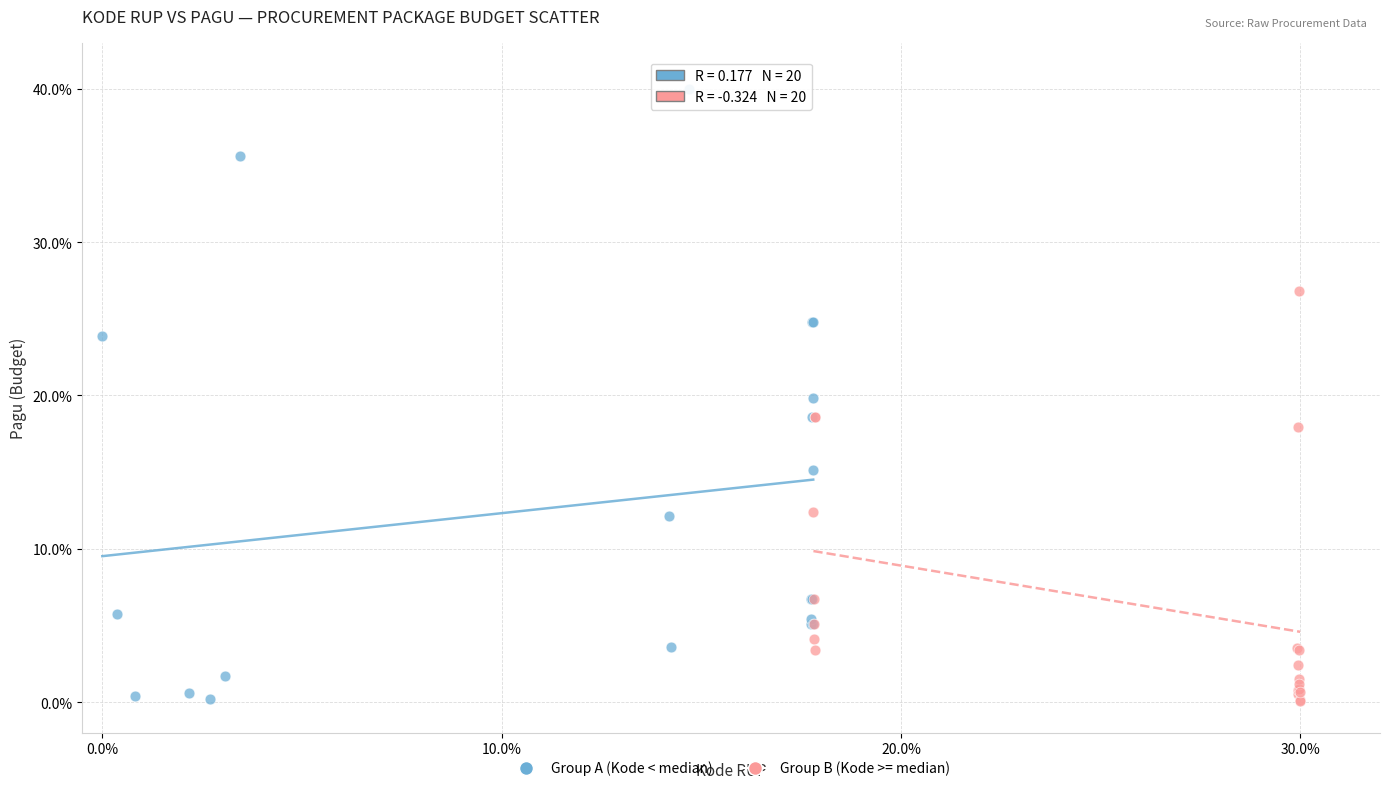

Which series has the largest Y range (max minus min)?

Group A (Kode < median)